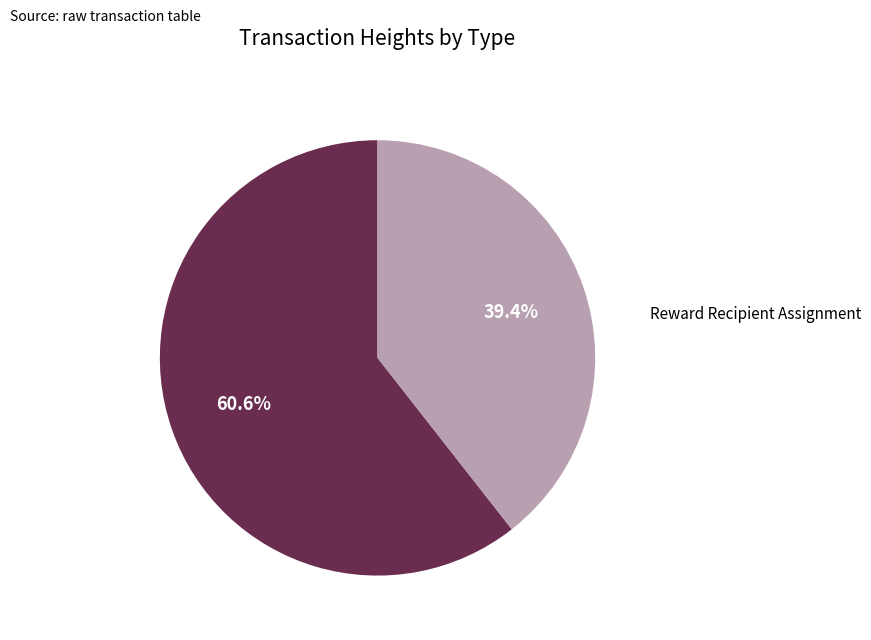

Count the number of slices in the pie.

2